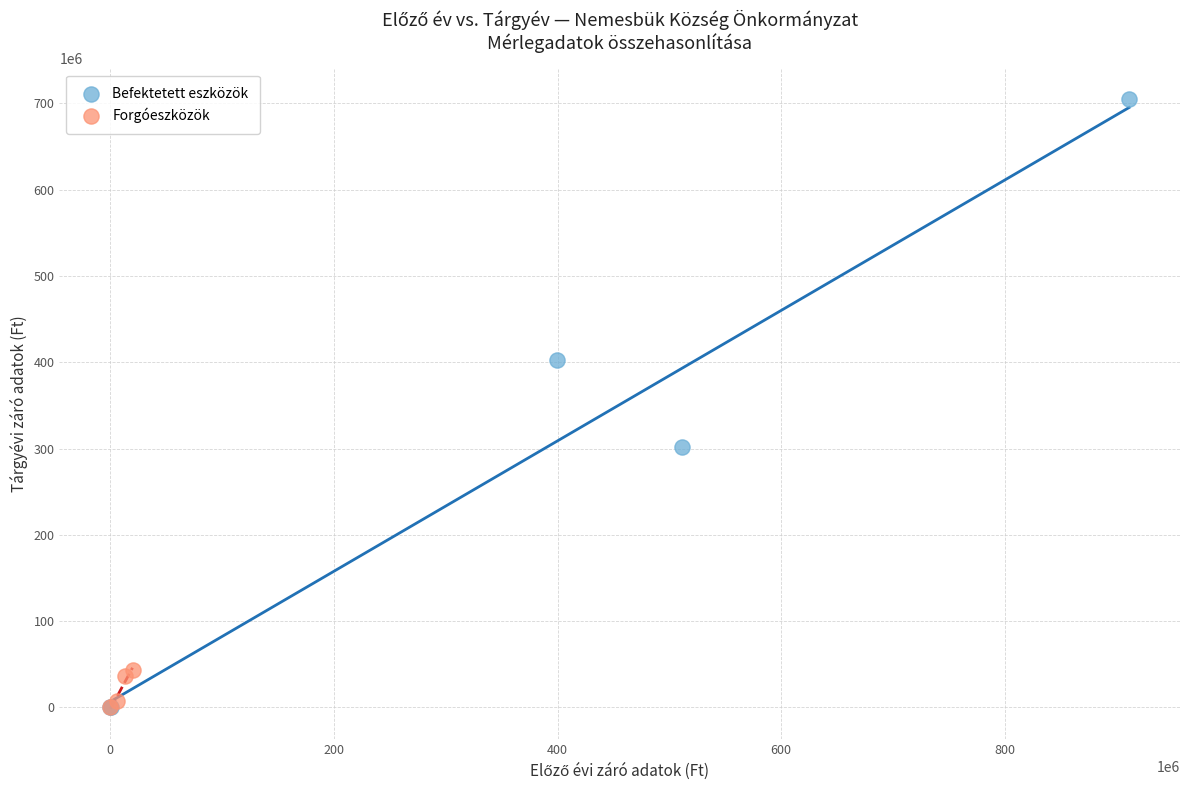

Which series contains the highest Y value?

Befektetett eszközök